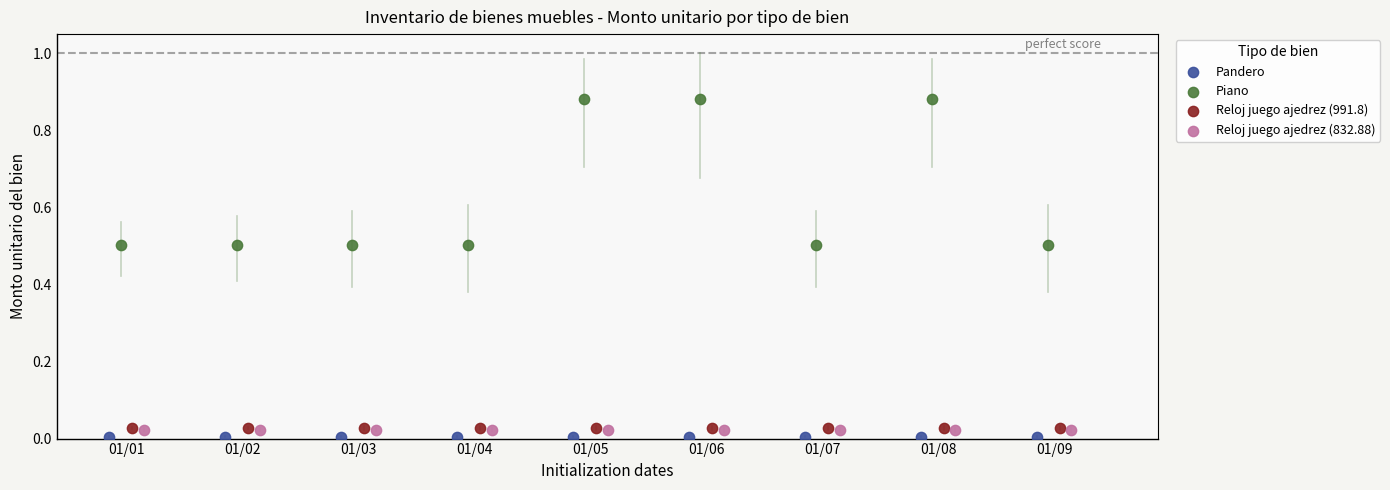

Which series contains the highest Y value?

Piano